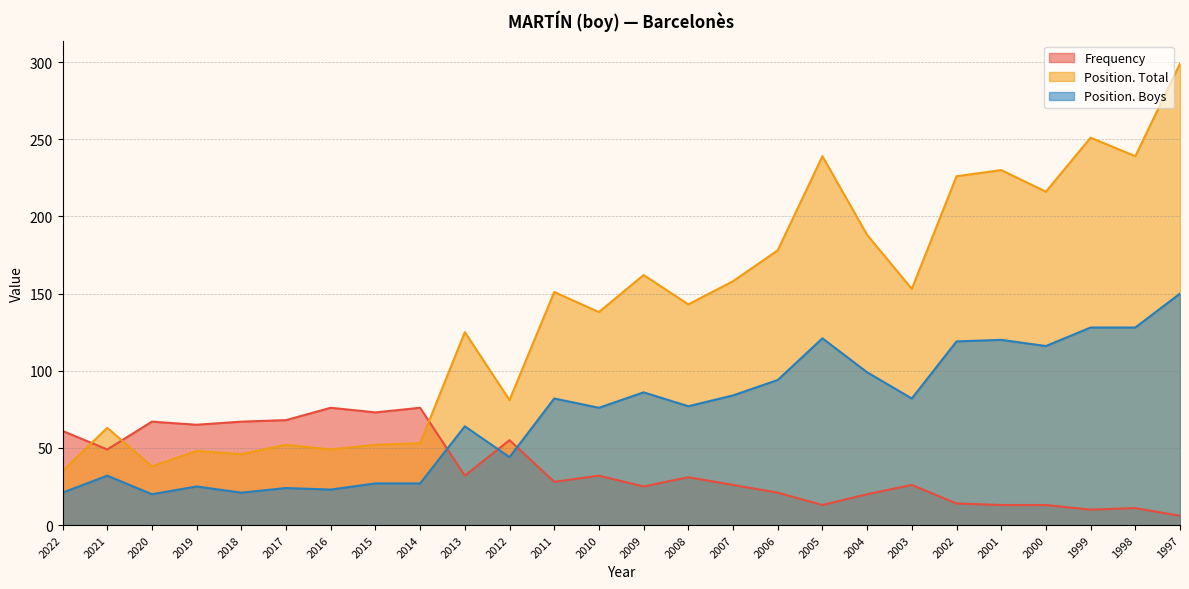

Which has a higher value, 2011 or 2006?

2011